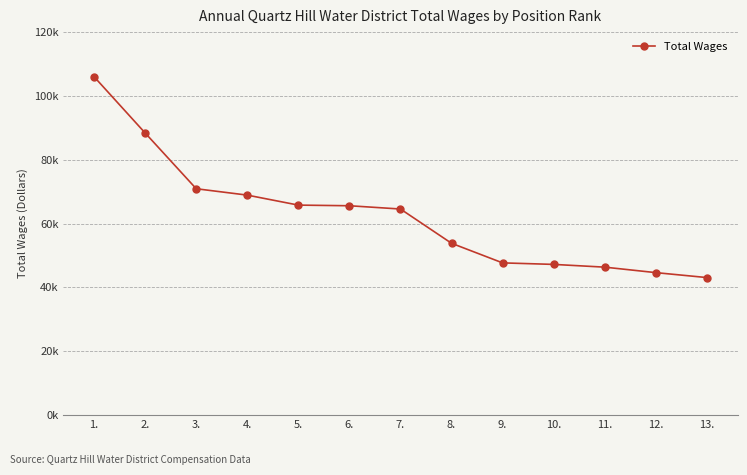

What is the sum of the values at 1. and 3.?

176941